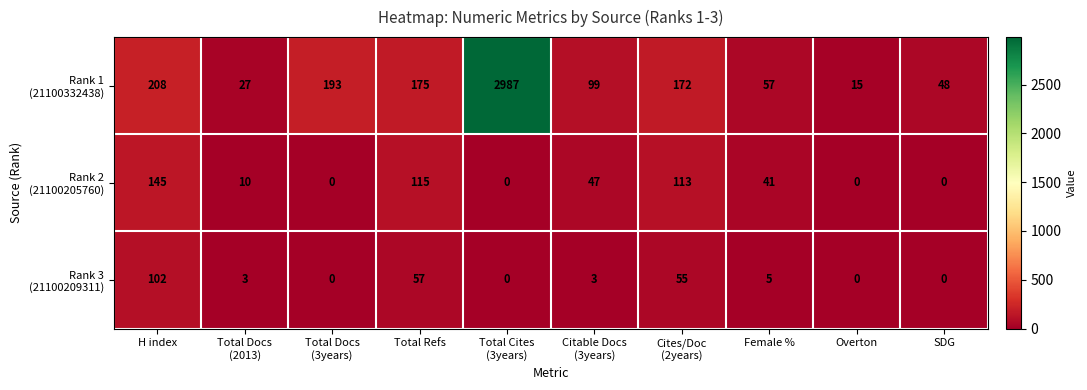

What is the total value across all series at H index?

455